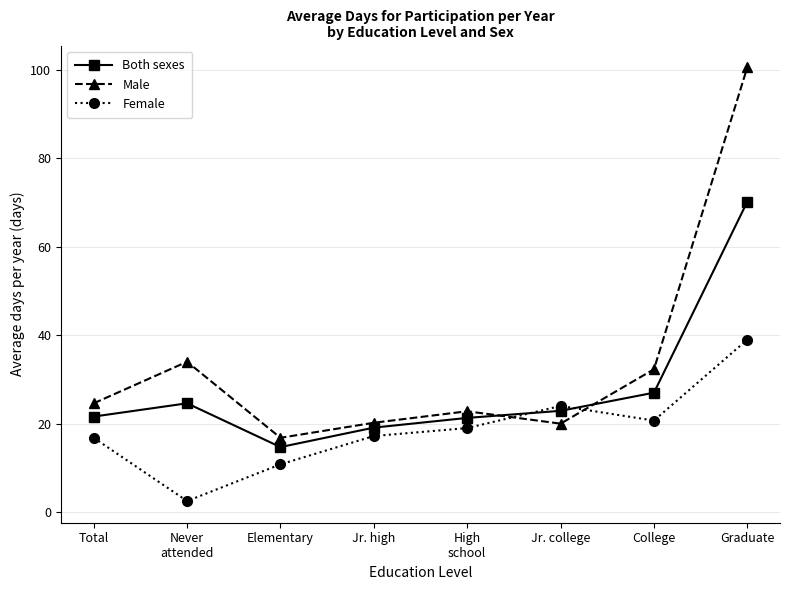

True or false: Both sexes and Male intersect in this chart.

True